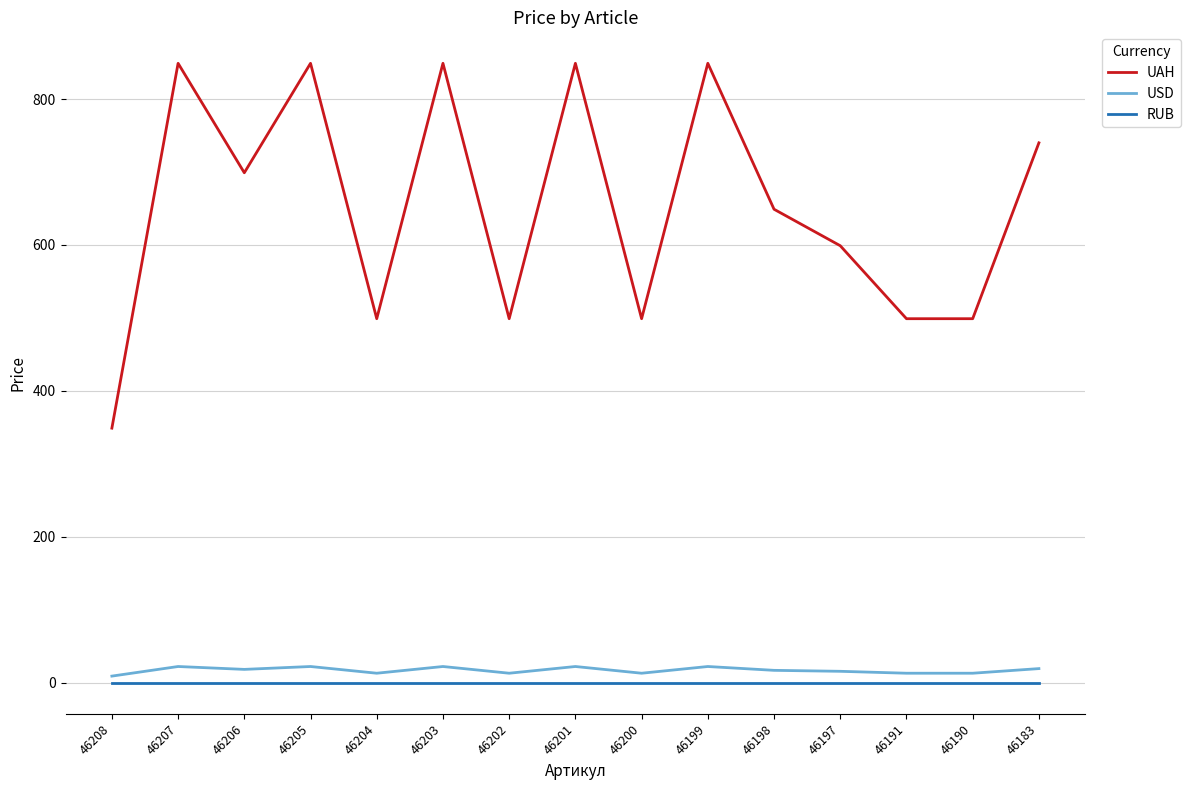

True or false: RUB and UAH intersect in this chart.

False